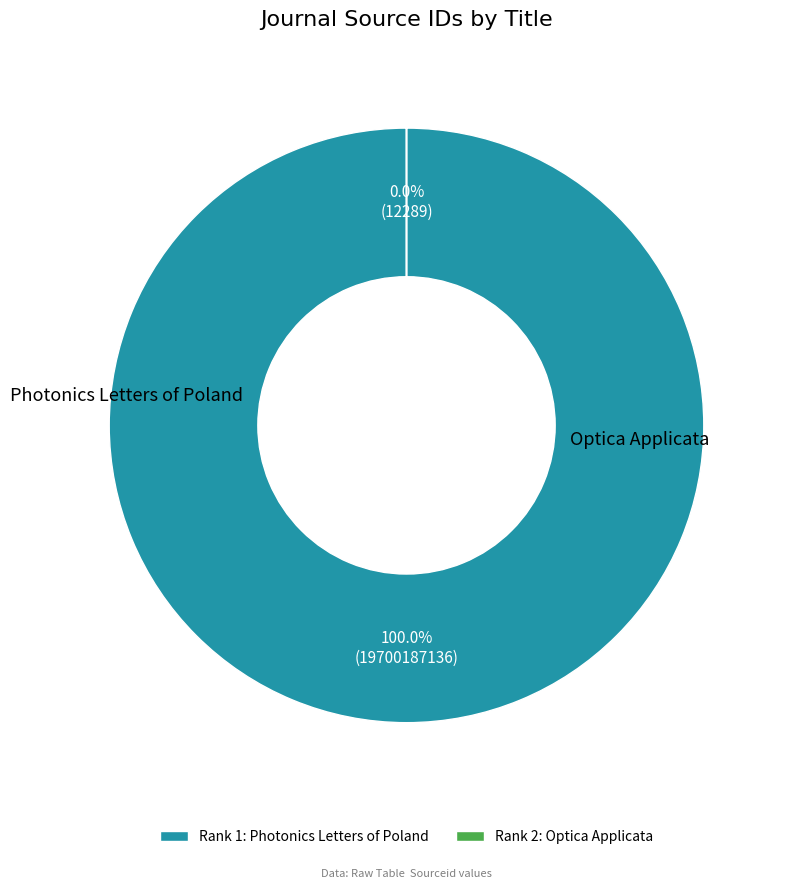

To the nearest percent, what percentage of the pie is Photonics Letters of Poland?

100%